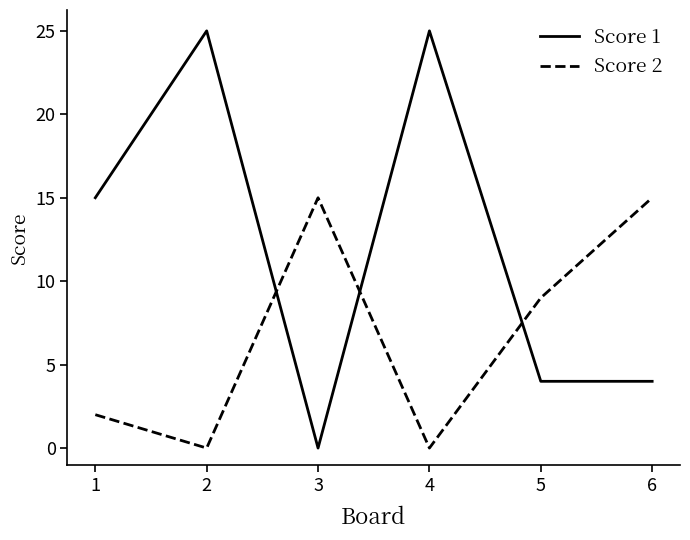

Rank the series at 6 from highest to lowest value.

Score 2, Score 1